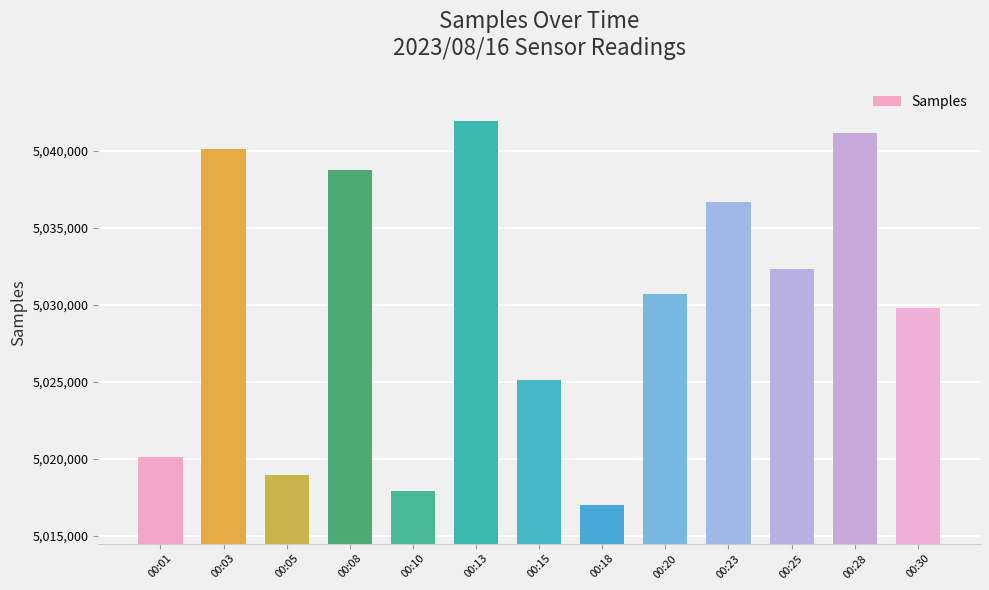

What is the difference between the second highest and second lowest values?

23171